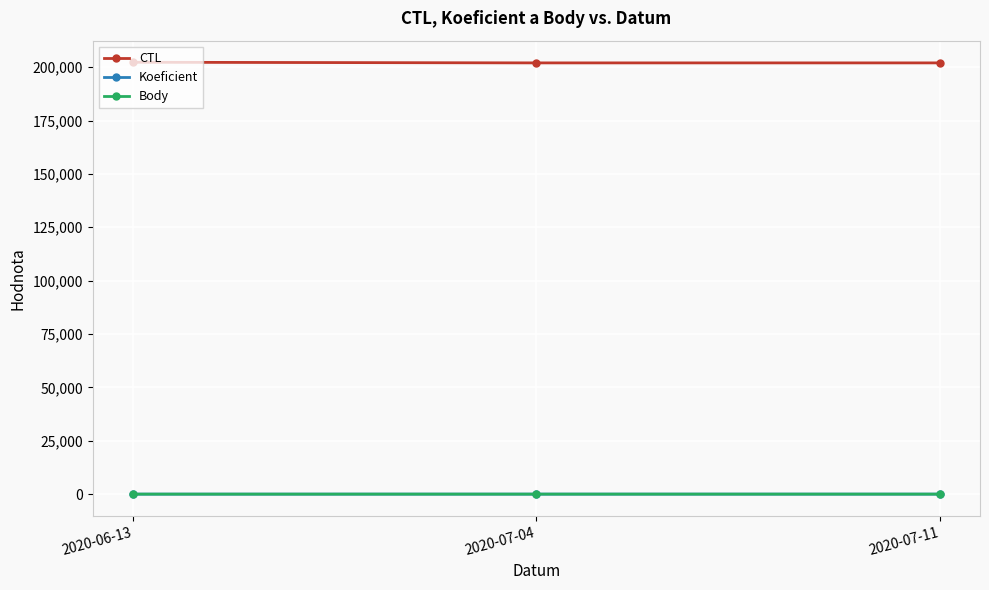

Is this an area chart (filled region under the line)?

No